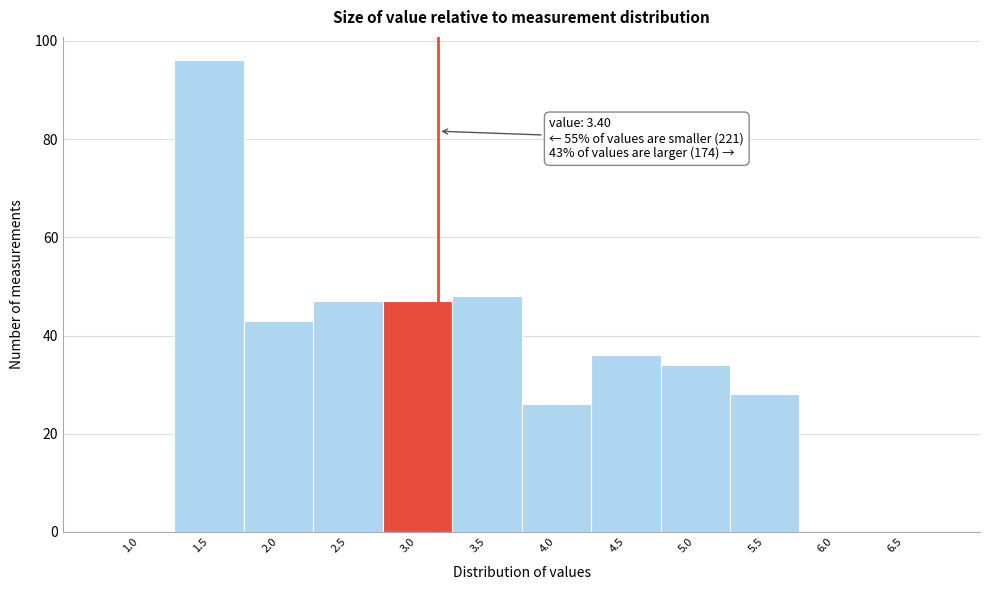

Reading left to right, what are all the values shown in this chart?

1.0=0	1.5=96	2.0=43	2.5=47	3.0=47	3.5=48	4.0=26	4.5=36	5.0=34	5.5=28	6.0=0	6.5=0